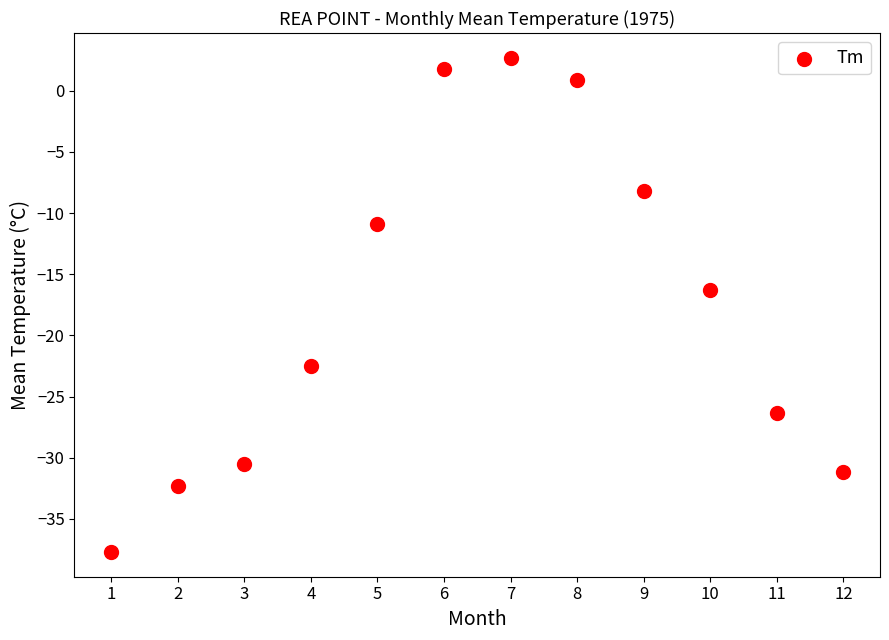

What Y value in the scatter plot is closest to -17?

-16.3